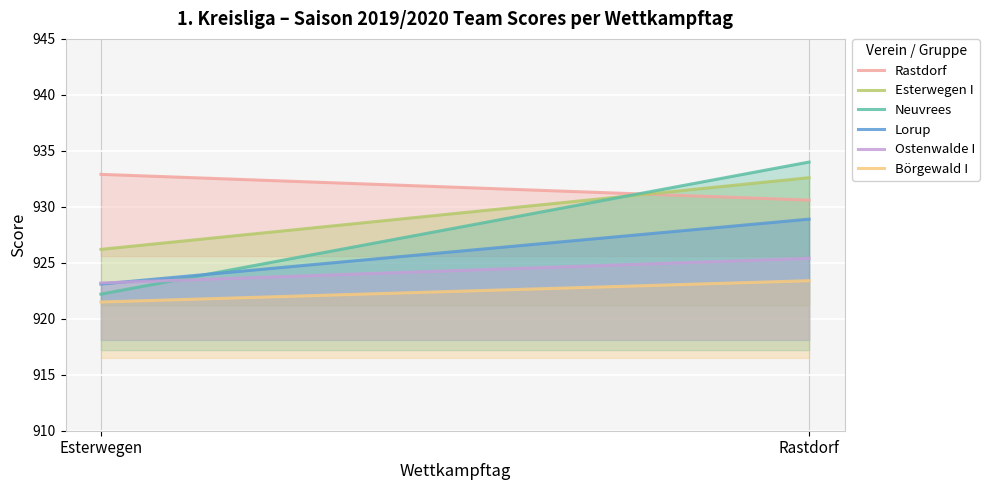

Is it true that Börgewald I equals 1542.4 at Rastdorf?

False